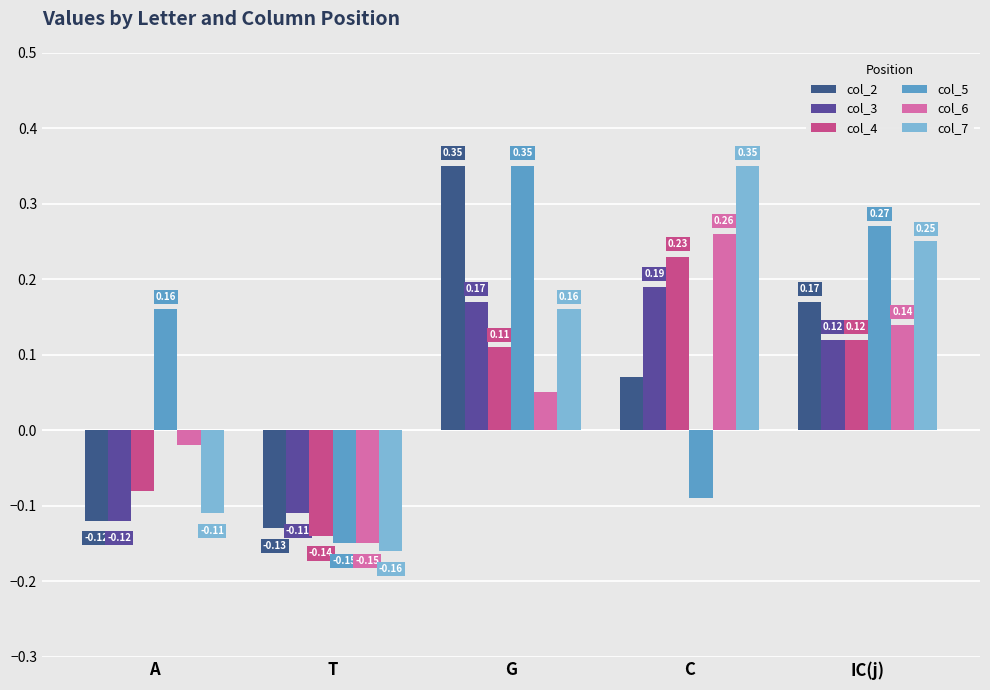

Which series changed the most between T and C?

col_7